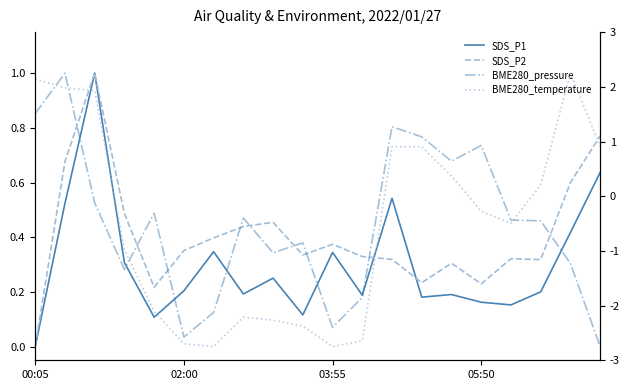

Does the chart display data point markers on the line(s)?

No